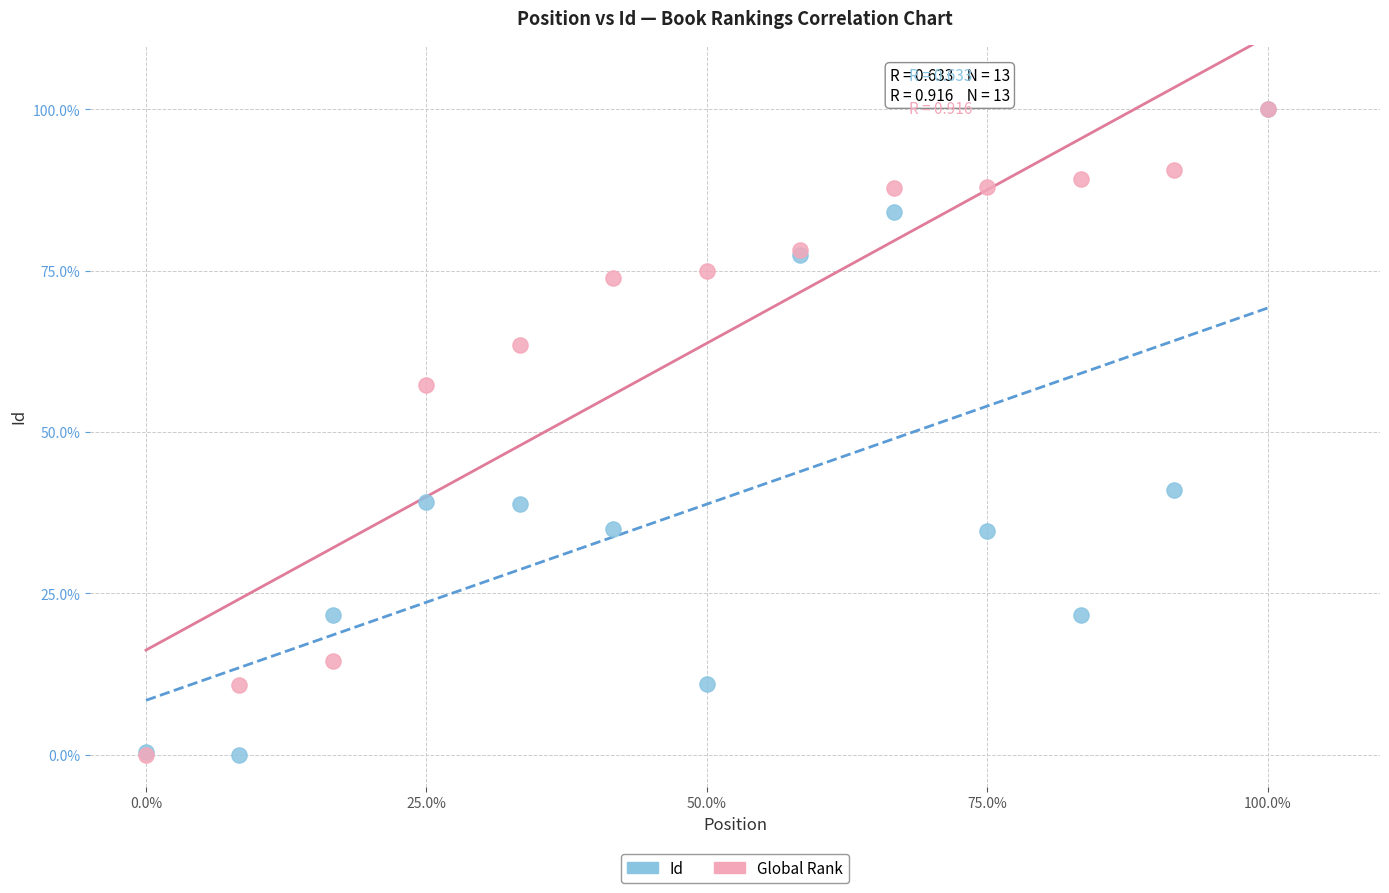

In the Global Rank series, what Y value is closest to 50?

57.3